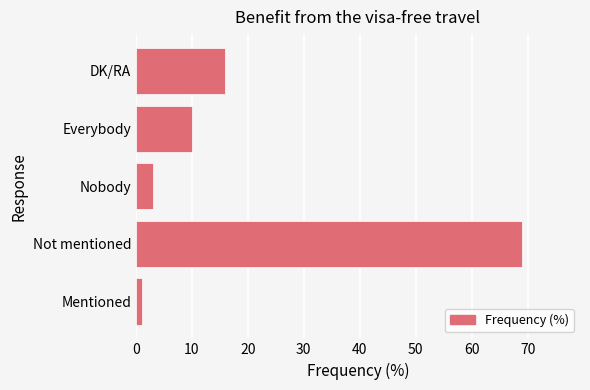

At which category does the chart reach its minimum across all series?

Mentioned